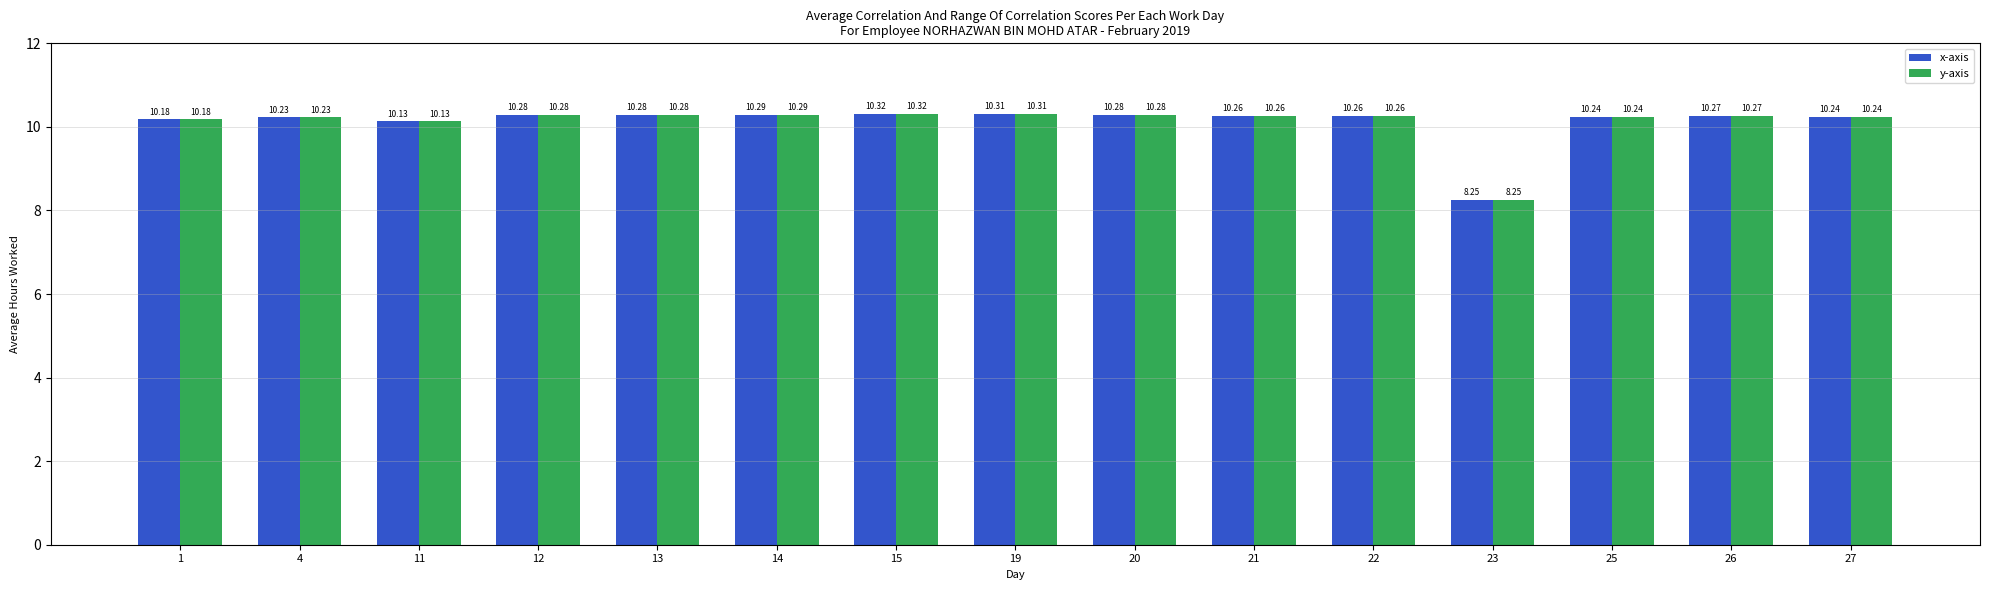

How many bars are there in each group?

2